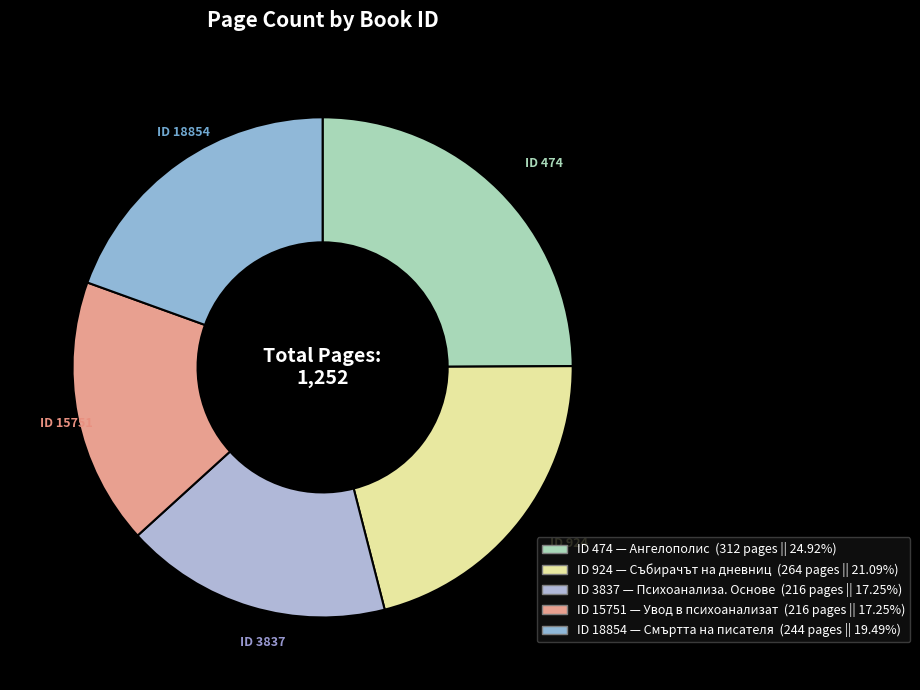

Count the number of slices in the pie.

5